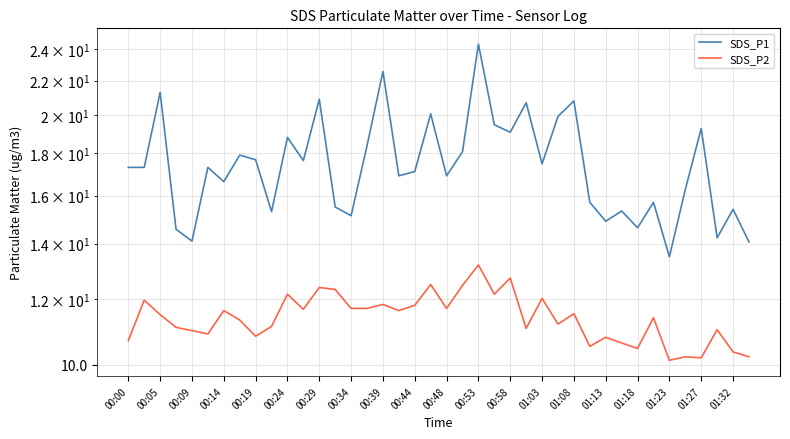

Reading right to left, extract all data points from this chart.

SDS_P1: 14.1	15.4	14.2	19.3	16.3	13.5	15.7	14.6	15.3	14.9	15.7	20.8	19.9	17.5	20.7	19.1	19.5	24.4	18.1	16.9	20.1	17.1	16.9	22.6	18.4	15.1	15.5	20.9	17.6	18.8	15.3	17.7	17.9	16.6	17.3	14.1	14.6	21.3	17.3	17.3
SDS_P2: 10.2	10.4	11.0	10.2	10.2	10.1	11.4	10.5	10.6	10.8	10.5	11.5	11.2	12.0	11.1	12.7	12.2	13.2	12.5	11.7	12.5	11.8	11.6	11.8	11.7	11.7	12.3	12.4	11.7	12.2	11.1	10.8	11.3	11.6	10.9	11.0	11.1	11.5	12.0	10.7